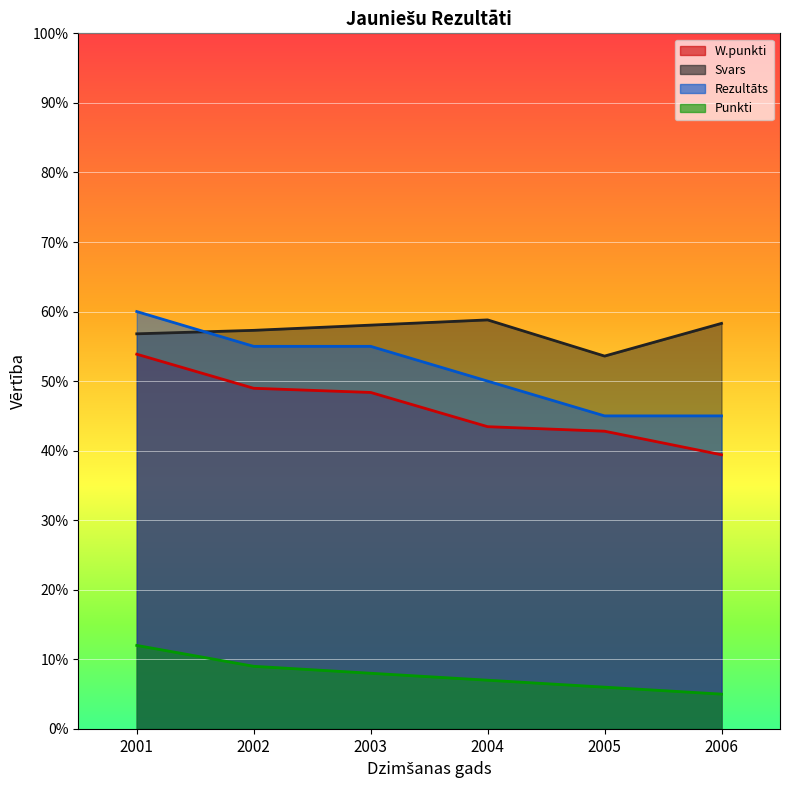

What is the value of the W.punkti point at the 1st from the left?

53.9